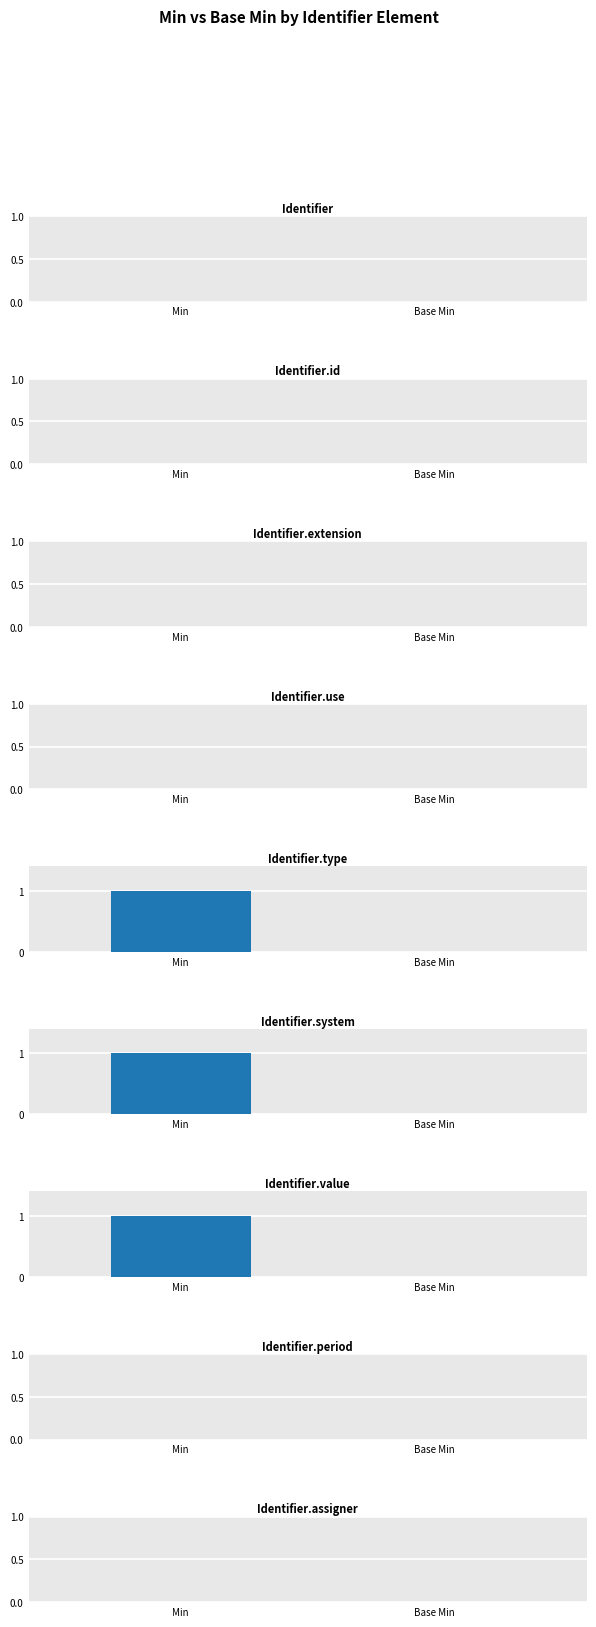

What is the highest value of the Min series?

1